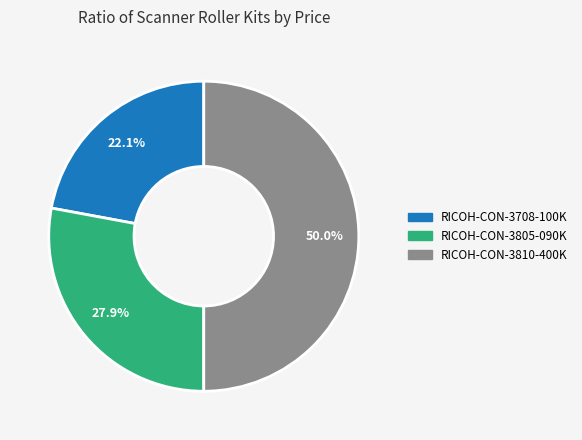

True or false: RICOH-CON-3708-100K accounts for 22% of the total.

True